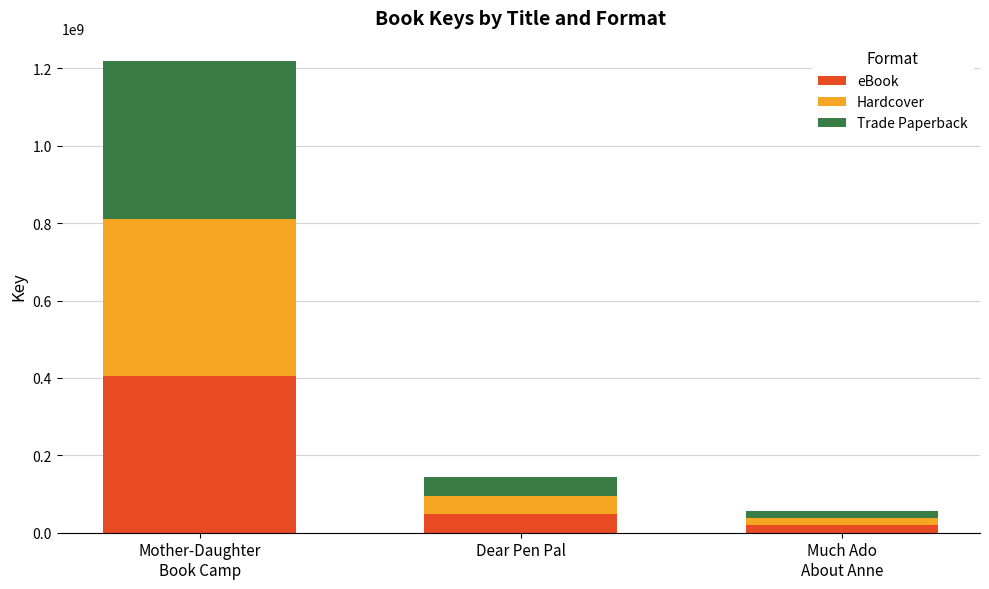

What is the highest value of the eBook series?

405943784